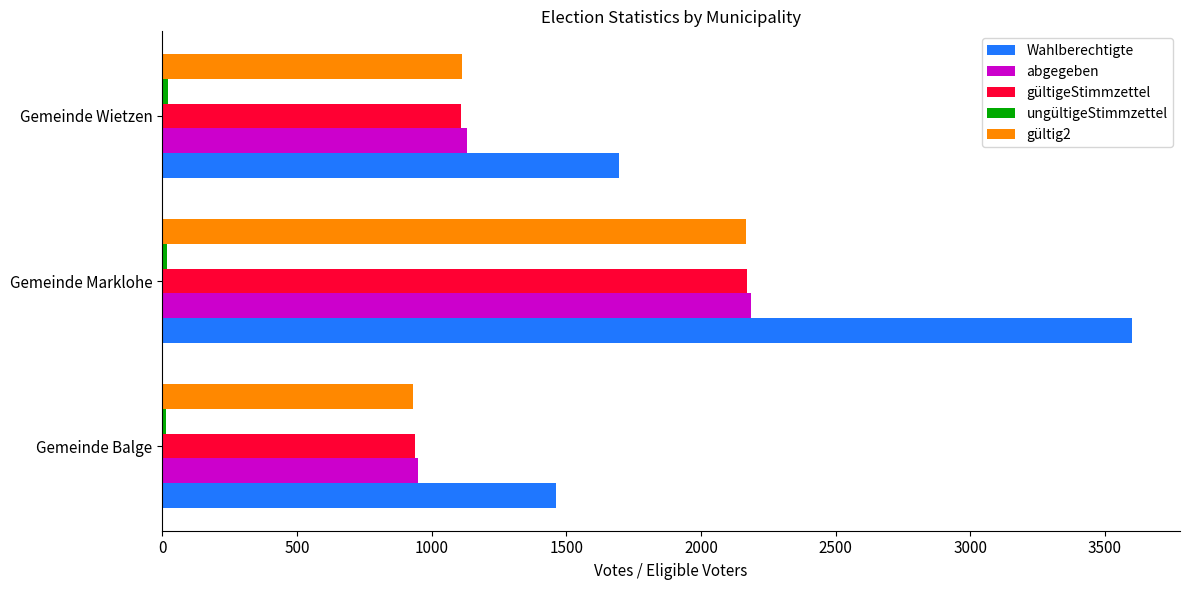

List the labels in order of gültigeStimmzettel value, largest first.

Gemeinde Marklohe, Gemeinde Wietzen, Gemeinde Balge